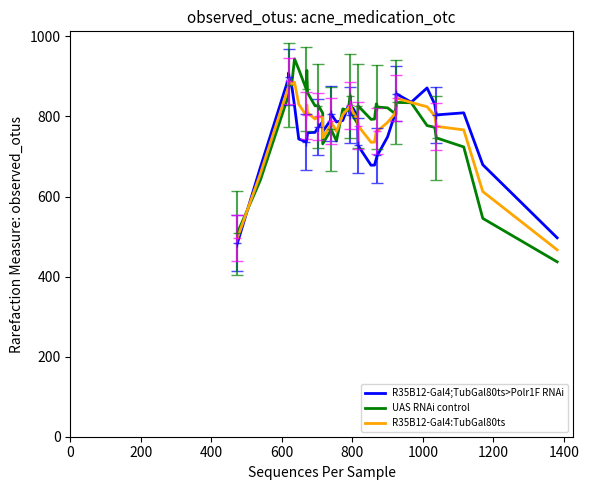

How many times do R35B12-Gal4;TubGal80ts>Polr1F RNAi and UAS RNAi control cross each other?

9